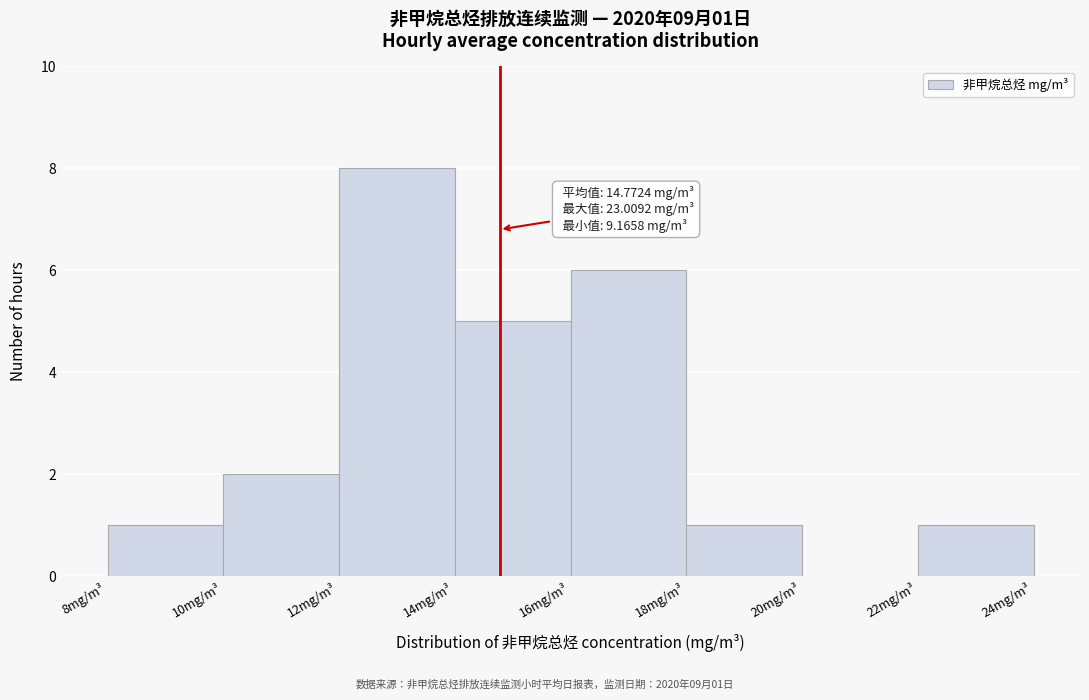

Over which range of the x-axis is the bar tallest?

12 to 14